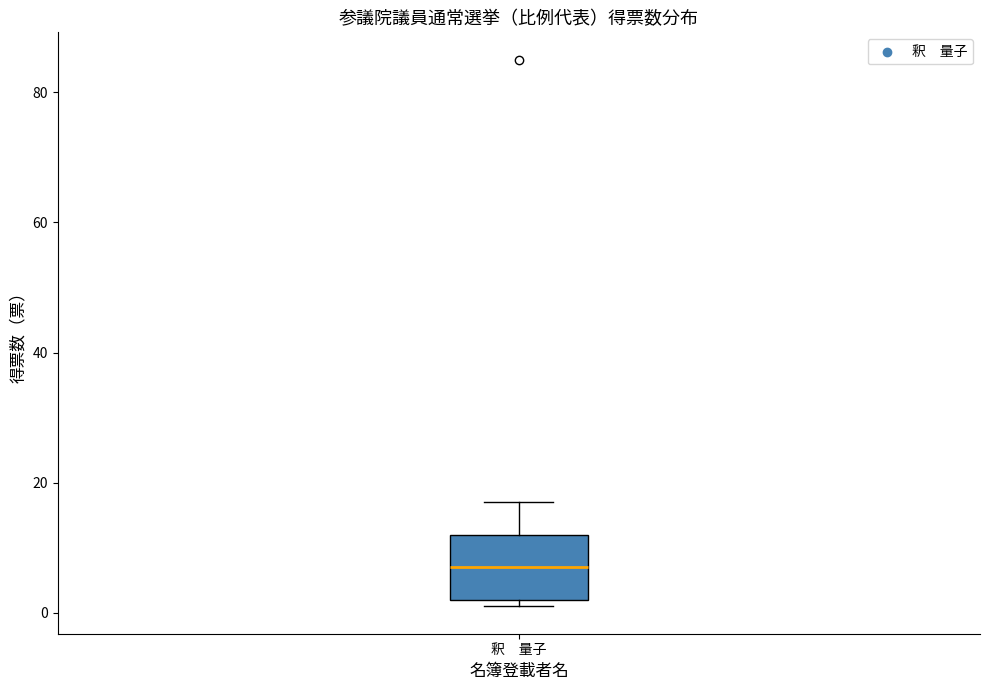

Where does the upper whisker of the box for 釈 量子 end on the y-axis? The values are not printed on the chart, so give them approximately, as read against the axis.

18